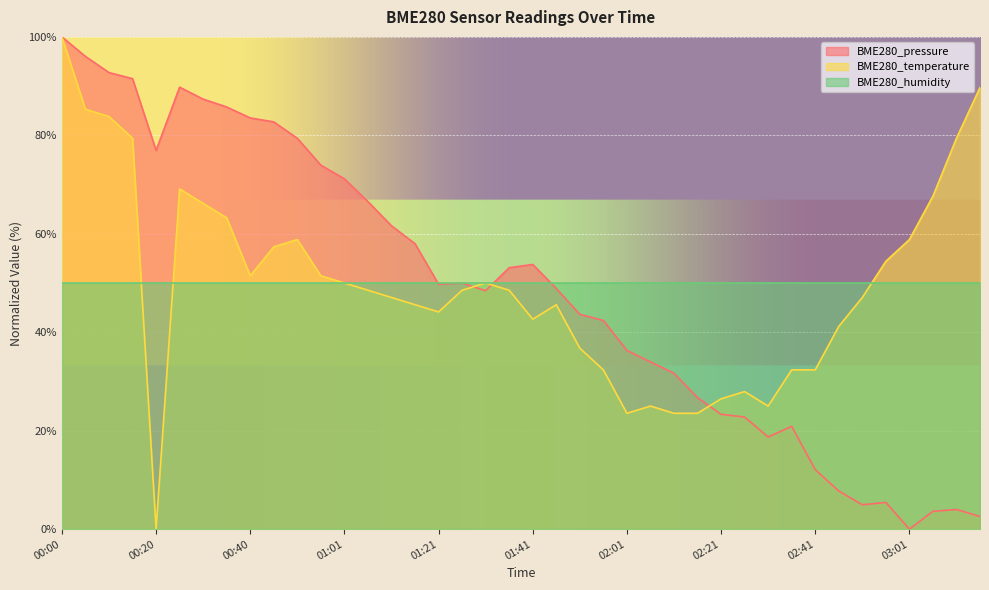

How many times do BME280_pressure and BME280_temperature cross each other?

3